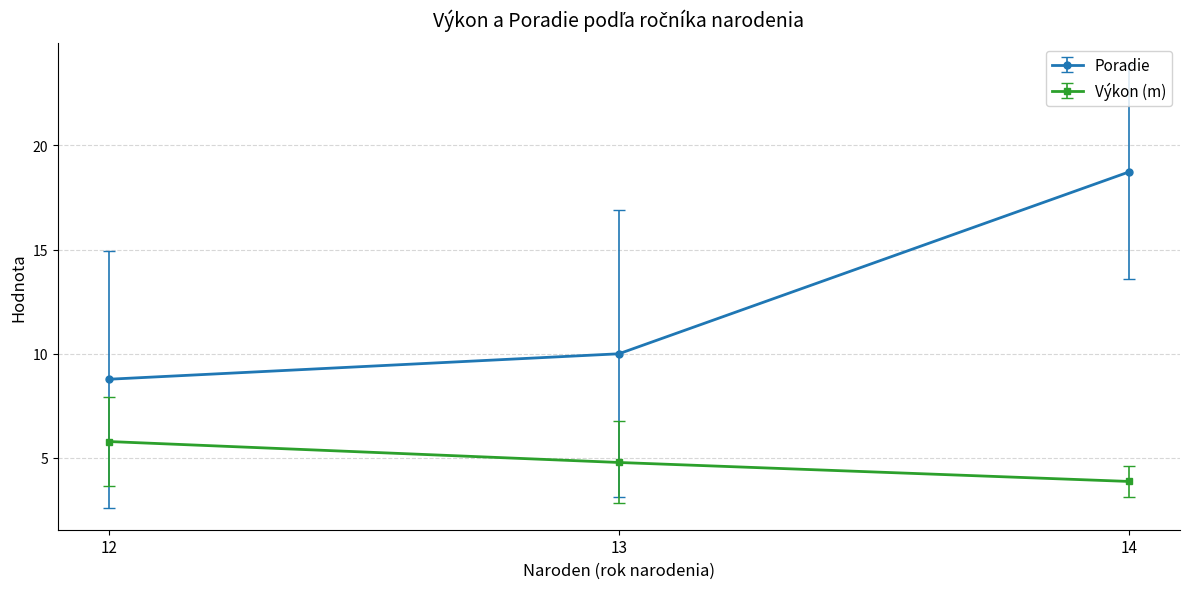

Reading left to right, extract all data points from this chart.

Poradie: 8.8	10.0	18.7
Výkon (m): 5.8	4.8	3.9